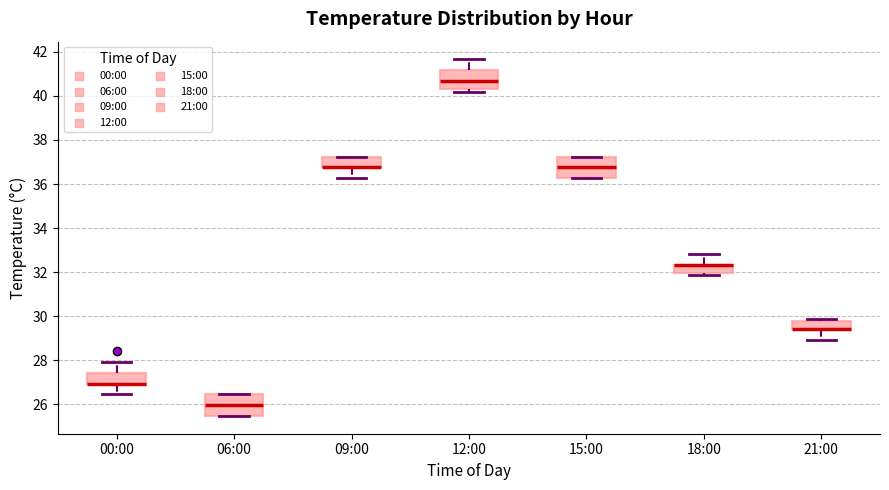

Reading left to right, read every box against the y-axis: the position of its median line, the range the box covers, and the ends of its whiskers. The values are not printed on the chart, so give them approximately, as read against the axis.

00:00: median 27.0 (drawn on the box's lower edge), box 27.0 to 27.4, whiskers 26.4 to 28.0
06:00: median 26.0, box 25.4 to 26.4, whiskers 25.4 to 26.4
09:00: median 36.8 (drawn on the box's lower edge), box 36.8 to 37.2, whiskers 36.2 to 37.2
12:00: median 40.6, box 40.4 to 41.2, whiskers 40.2 to 41.6
15:00: median 36.8, box 36.2 to 37.2, whiskers 36.2 to 37.2
18:00: median 32.4 (drawn on the box's upper edge), box 32.0 to 32.4, whiskers 31.8 to 32.8
21:00: median 29.4 (drawn on the box's lower edge), box 29.4 to 29.8, whiskers 29.0 to 29.8 (just above the box's upper edge)